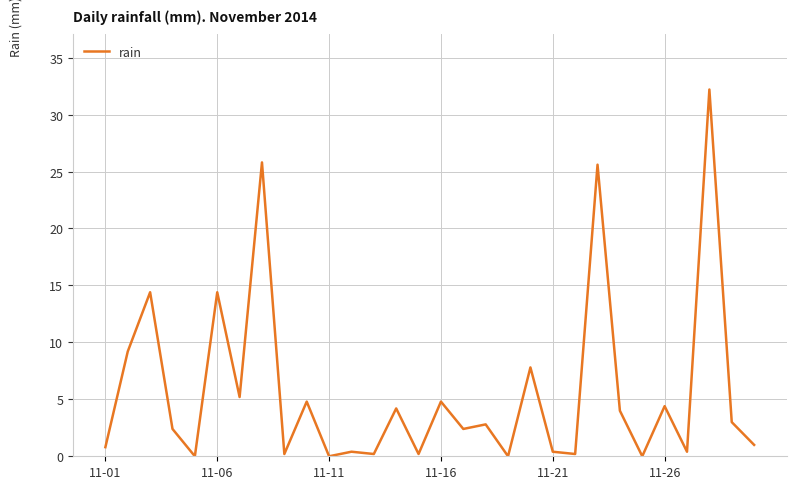

What is the maximum value shown in the chart?

32.2